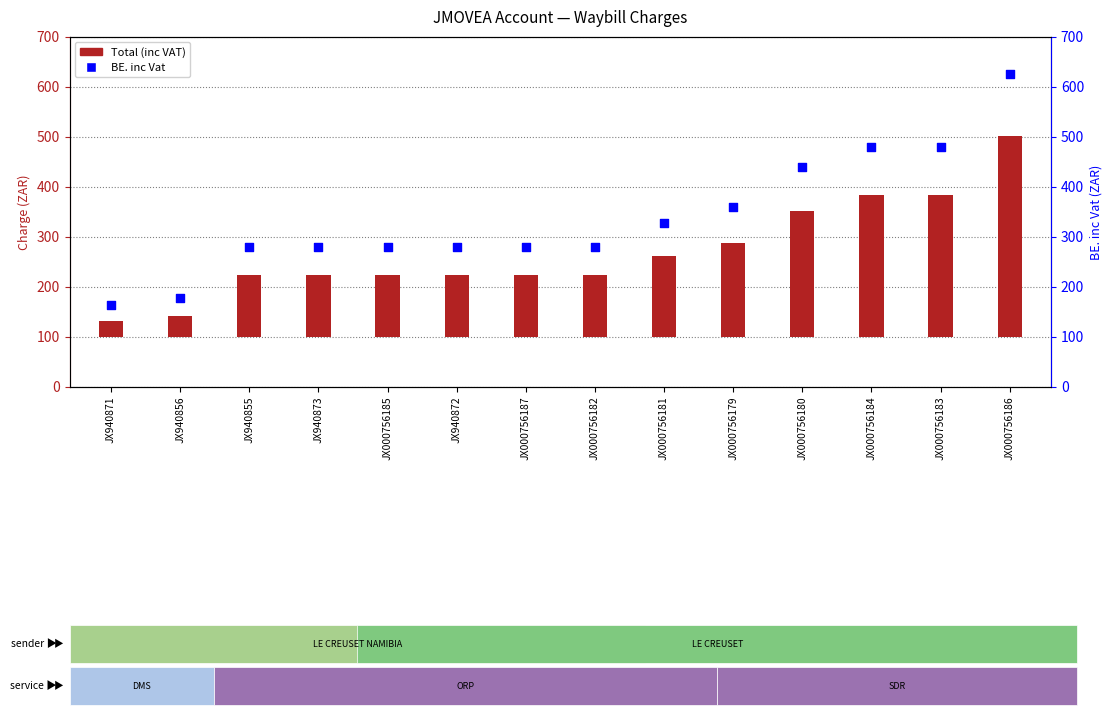

Which series reaches the minimum Y coordinate?

Total (inc VAT)